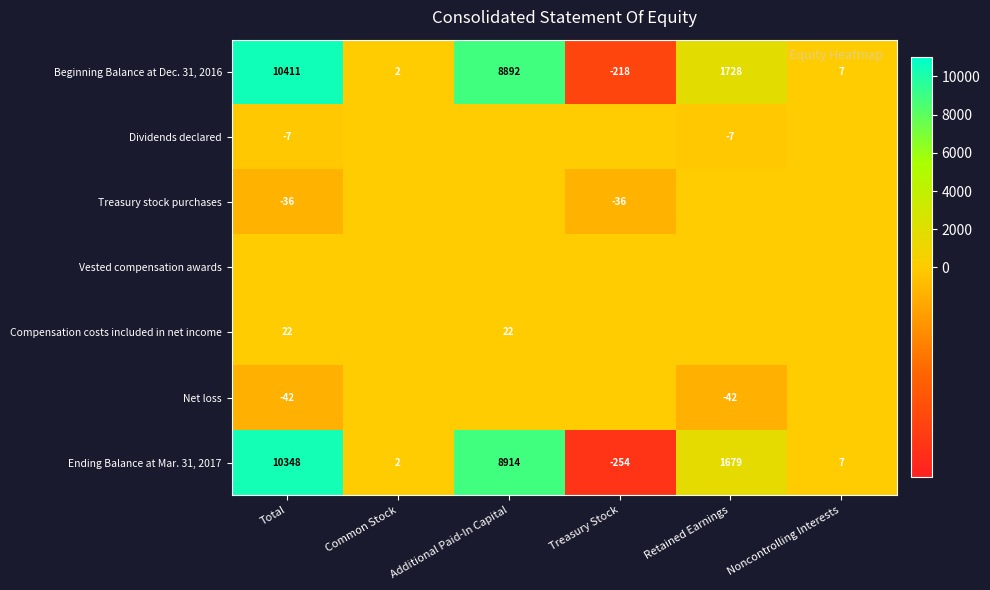

The value of Treasury stock purchases at Total is -56. True or false?

False